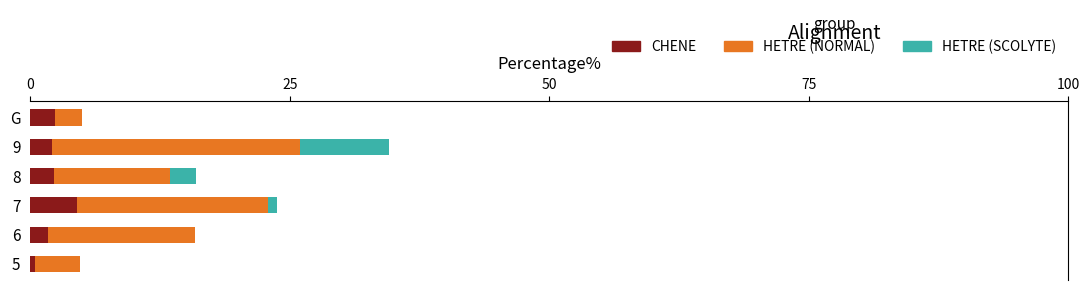

What is the total value across all series at 8?

15.9